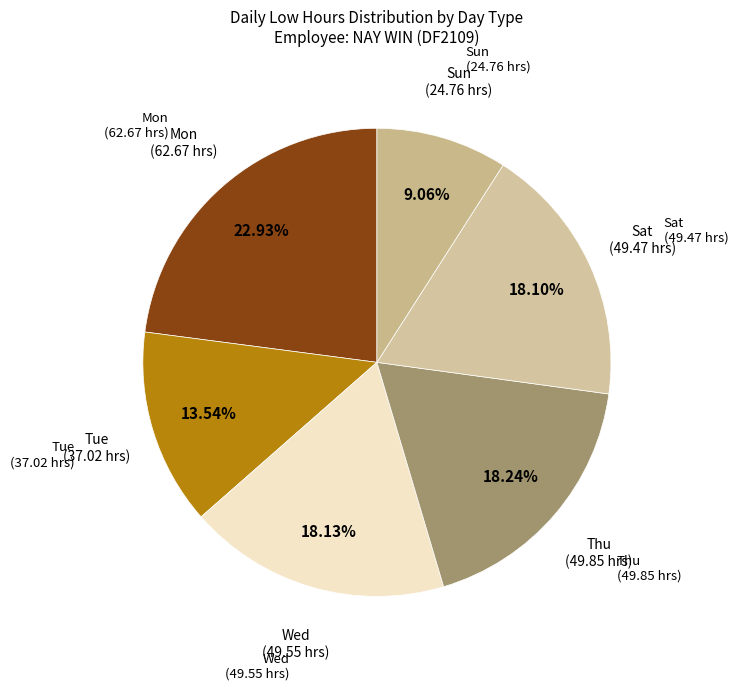

What is the ratio of the value at Wed to the value at Mon?

0.8